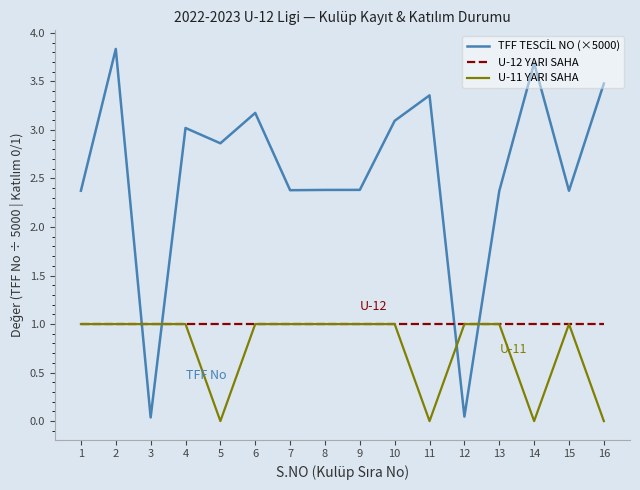

The value of U-11 YARI SAHA at 8 is 1.5. True or false?

False